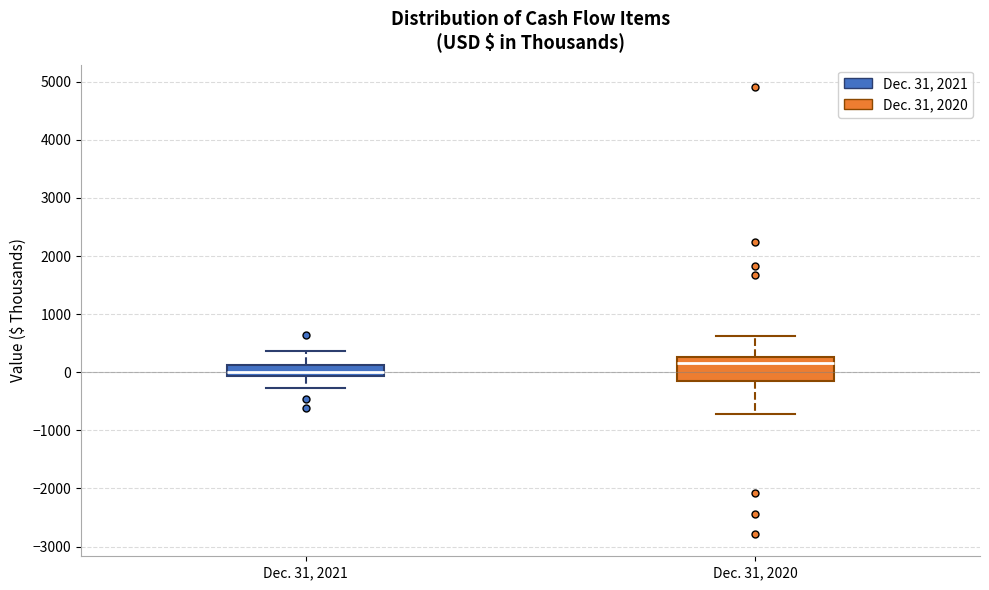

Reading left to right, read every box against the y-axis: the position of its median line, the range the box covers, and the ends of its whiskers. The values are not printed on the chart, so give them approximately, as read against the axis.

Dec. 31, 2021: median 0, box -100 to 100, whiskers -300 to 400
Dec. 31, 2020: median 200, box -100 to 300, whiskers -700 to 600